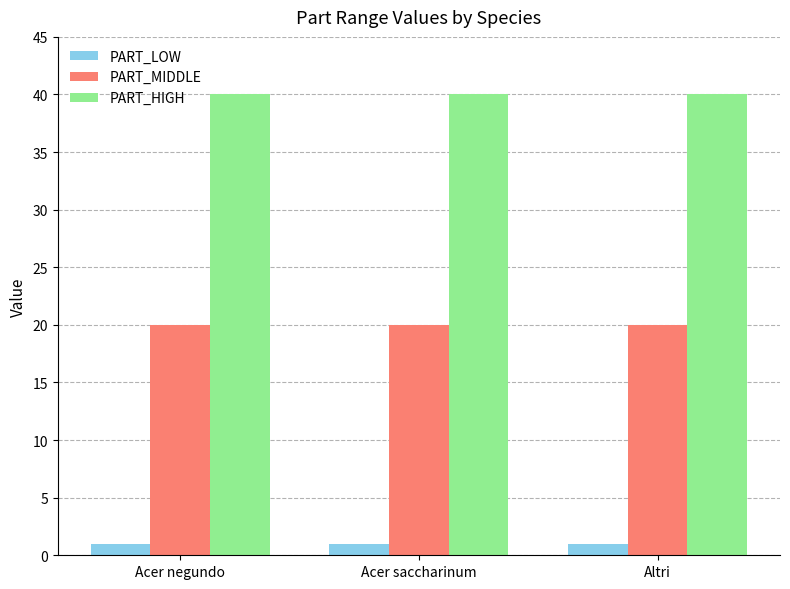

What is the minimum value shown in the chart?

1